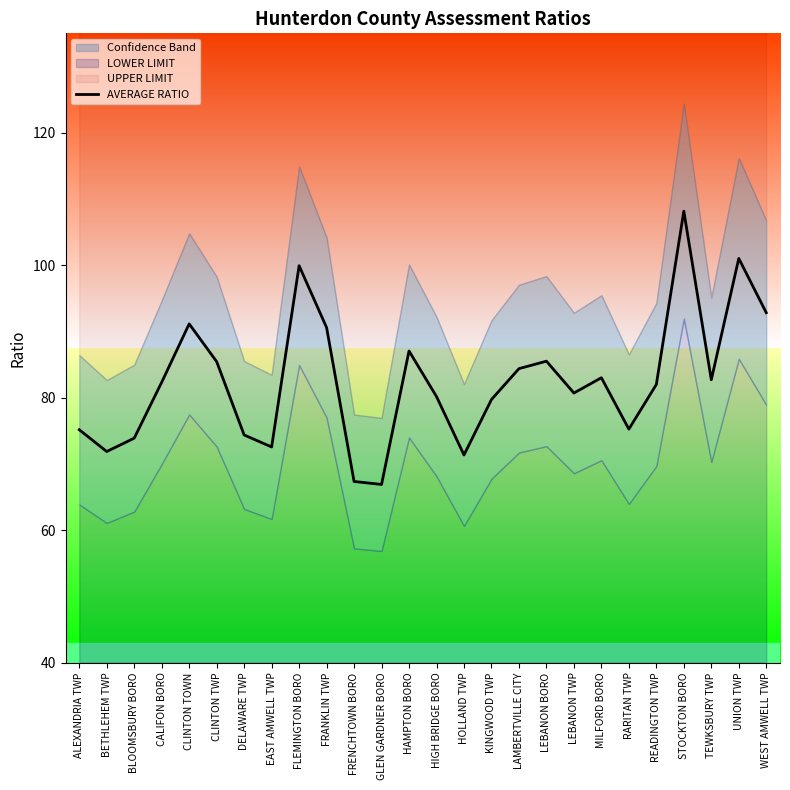

What value does the data have at DELAWARE TWP?

74.4